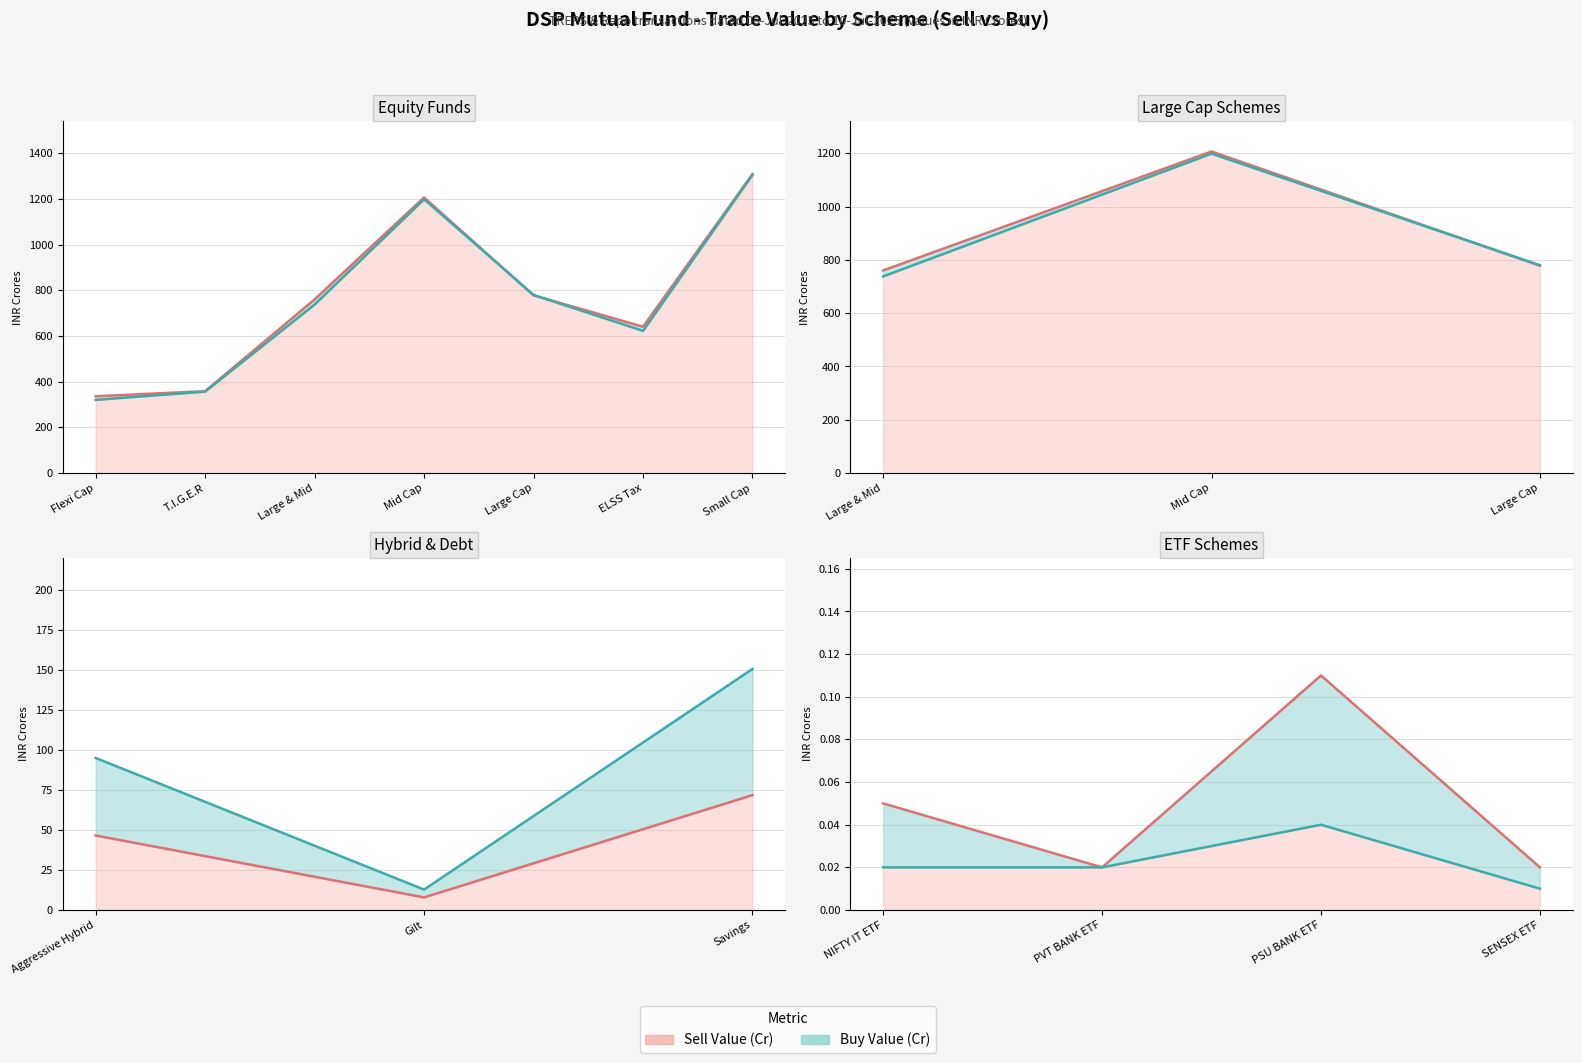

How many lines are shown in the chart?

2